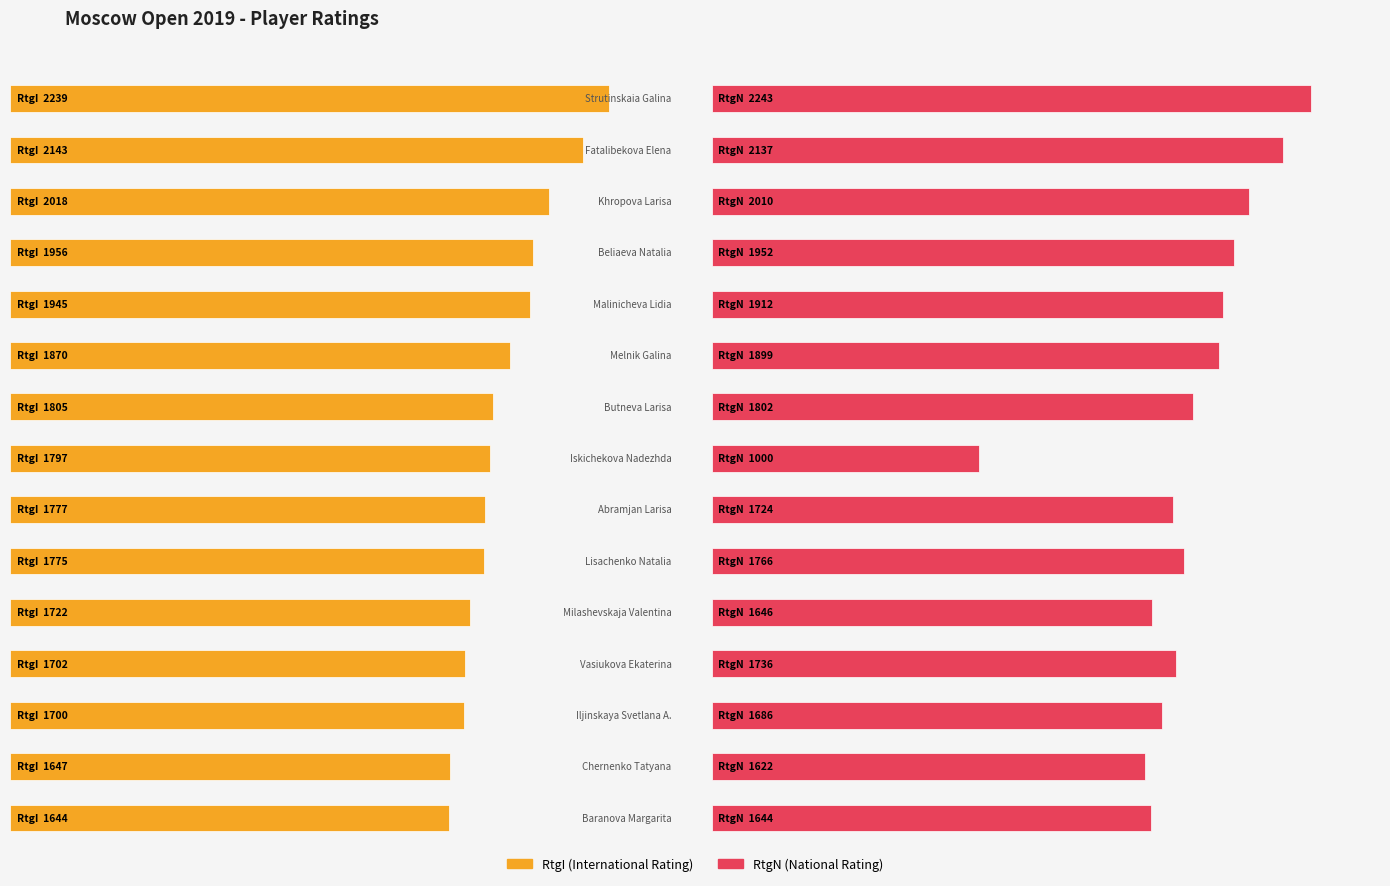

How many groups of bars are there?

15